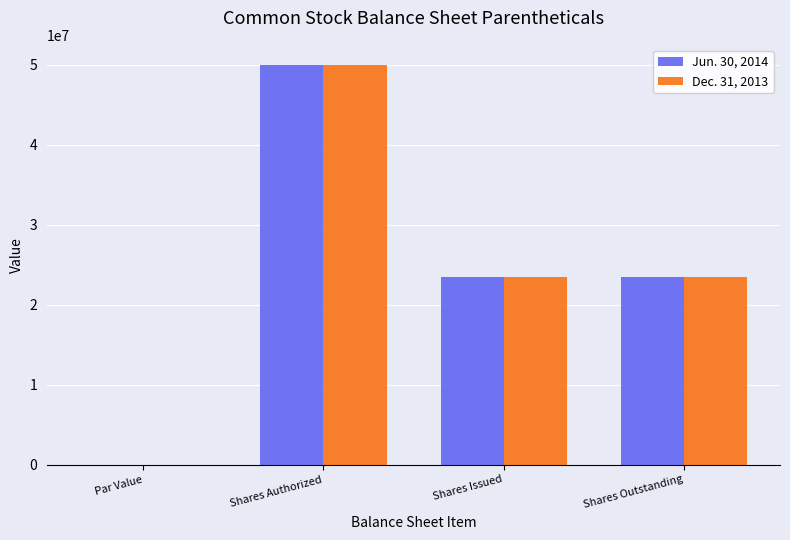

At which category is the sum across all series the highest?

Shares Authorized